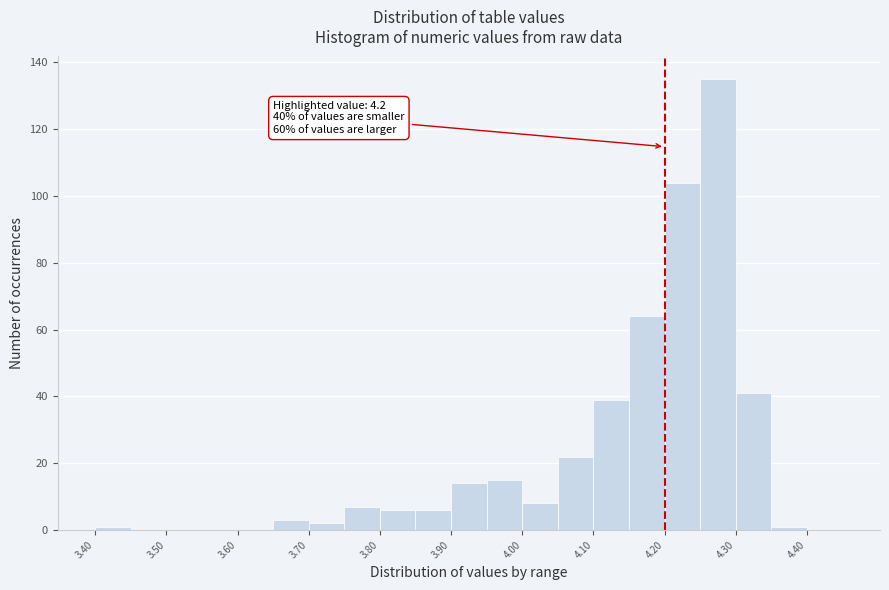

Over which range of the x-axis is the bar tallest?

4.25 to 4.30